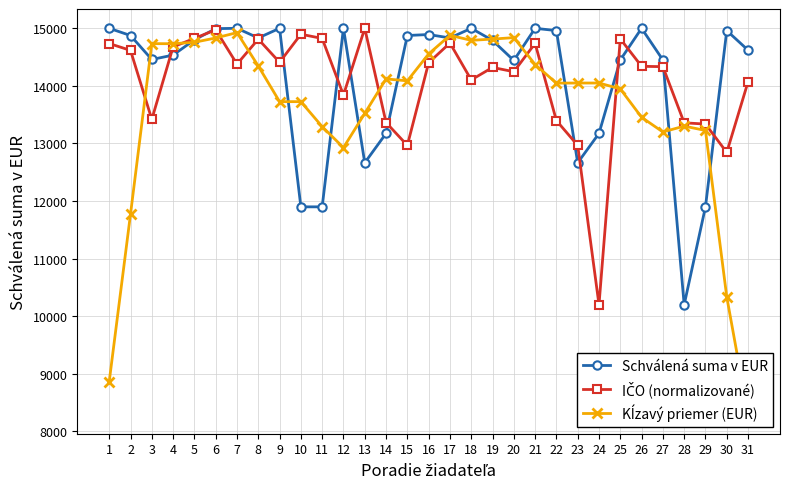

What is the sum of the Schválená suma v EUR values at 6 and 4?

29529.0